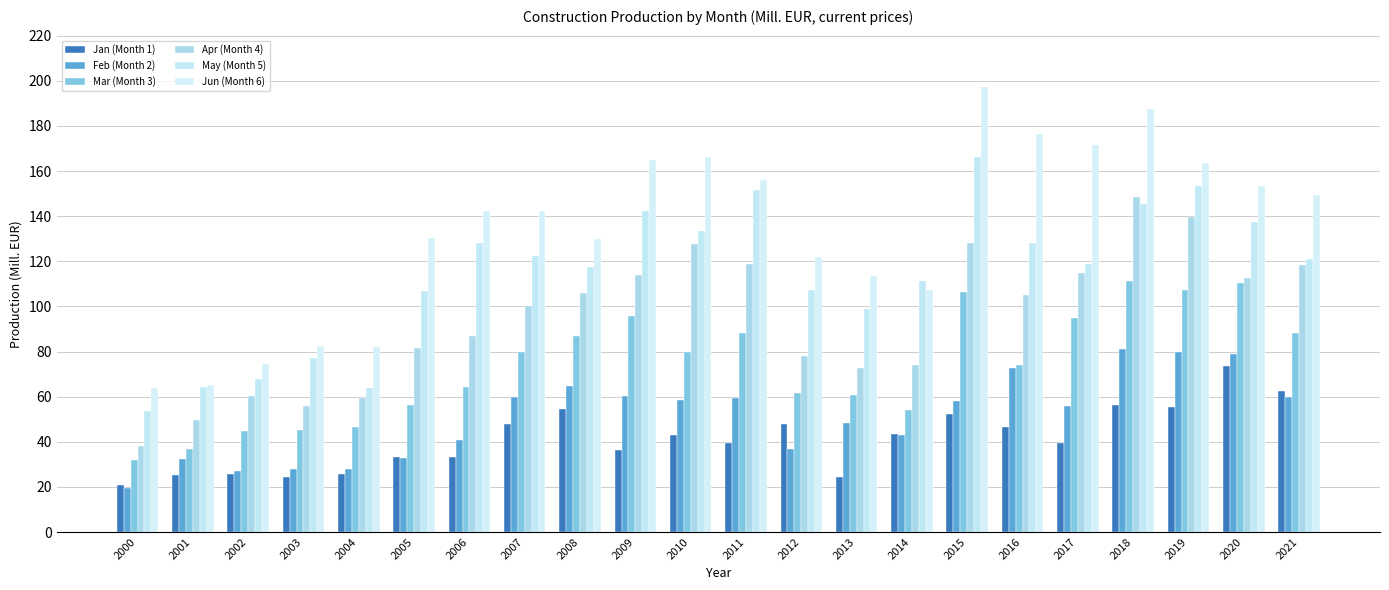

What is the total value across all series at 2021?

599.5